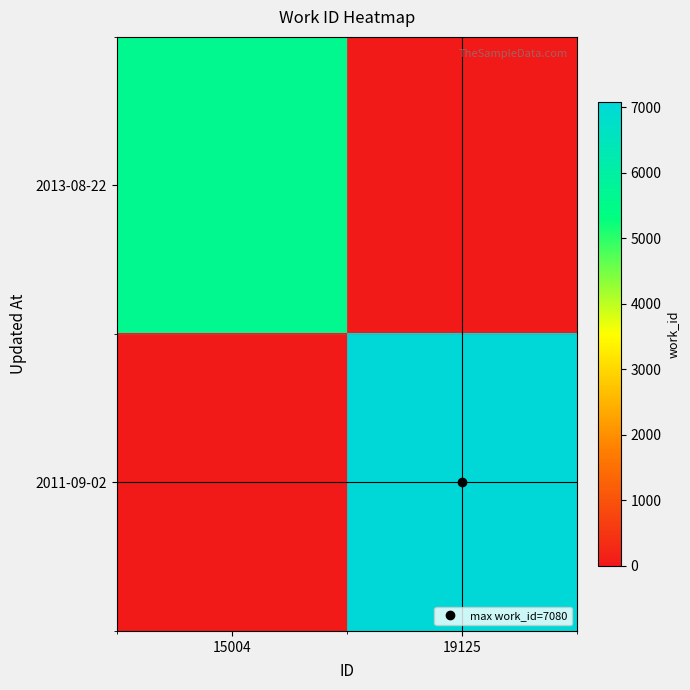

How many distinct data groups are displayed?

2